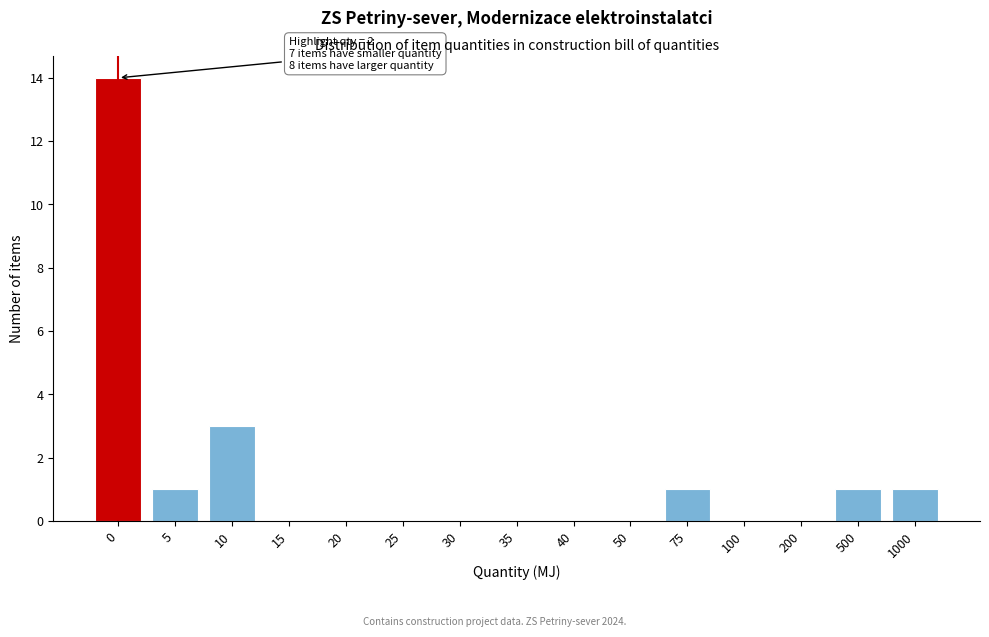

Reading right to left, list all the values displayed in this chart.

1000=1	500=1	200=0	100=0	75=1	50=0	40=0	35=0	30=0	25=0	20=0	15=0	10=3	5=1	0=14